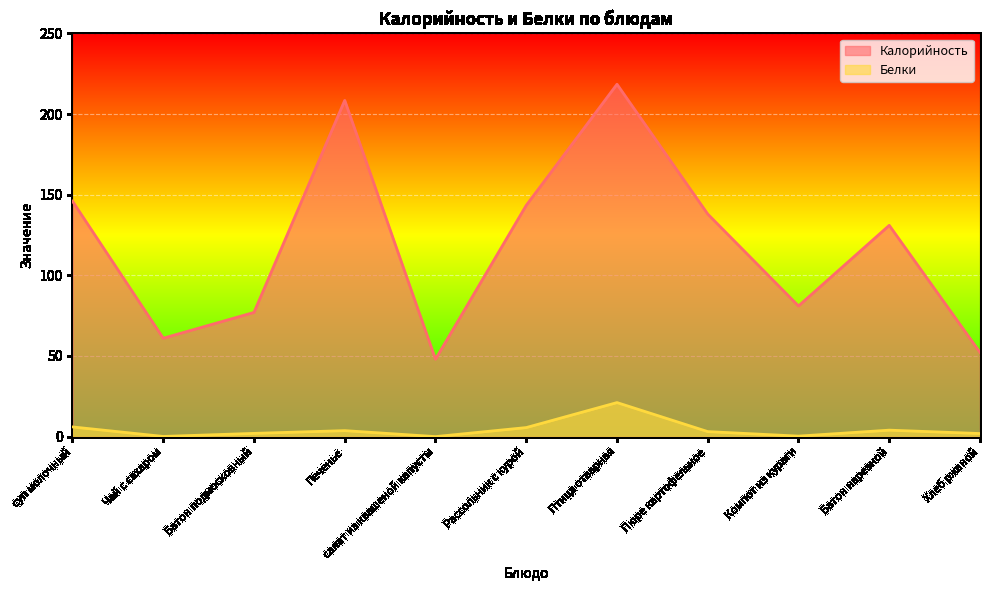

The Белки series shows 0.2 at Компот из кураги. True or false?

False